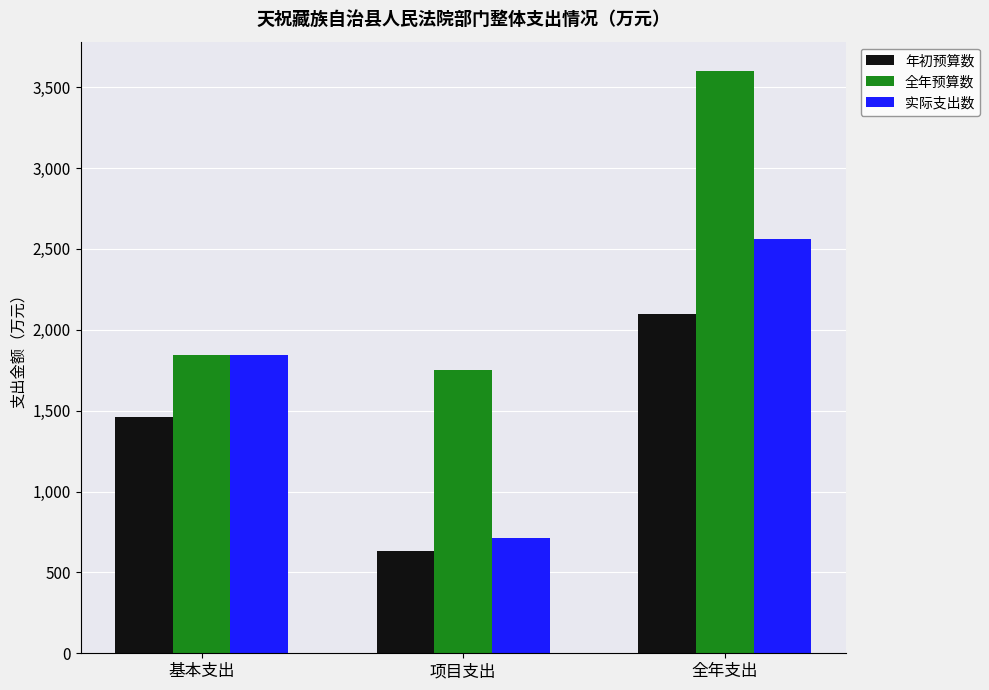

What is the label of the 1st bar from the left?

基本支出